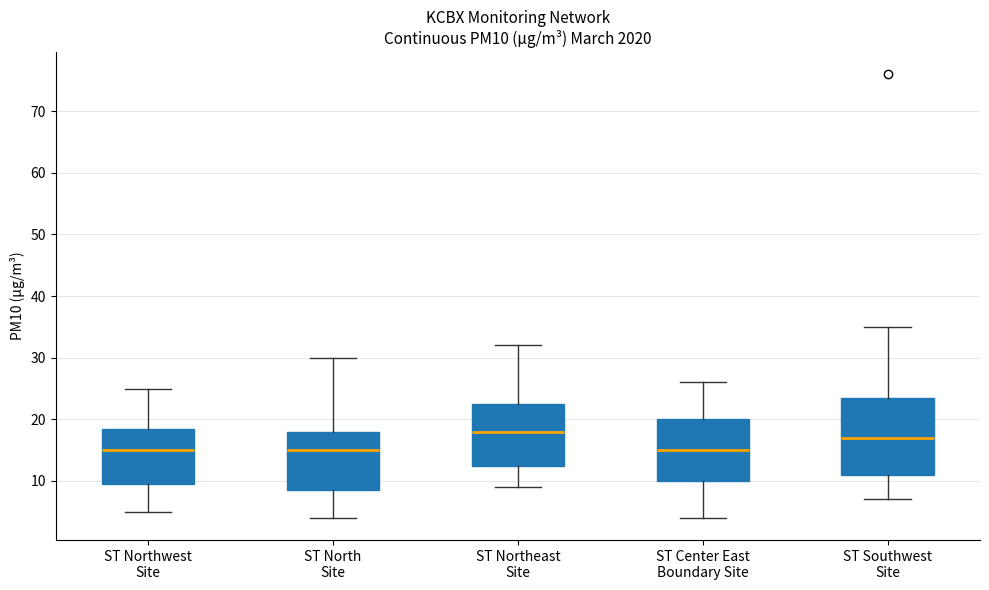

Which box has the highest median line?

ST Northeast Site